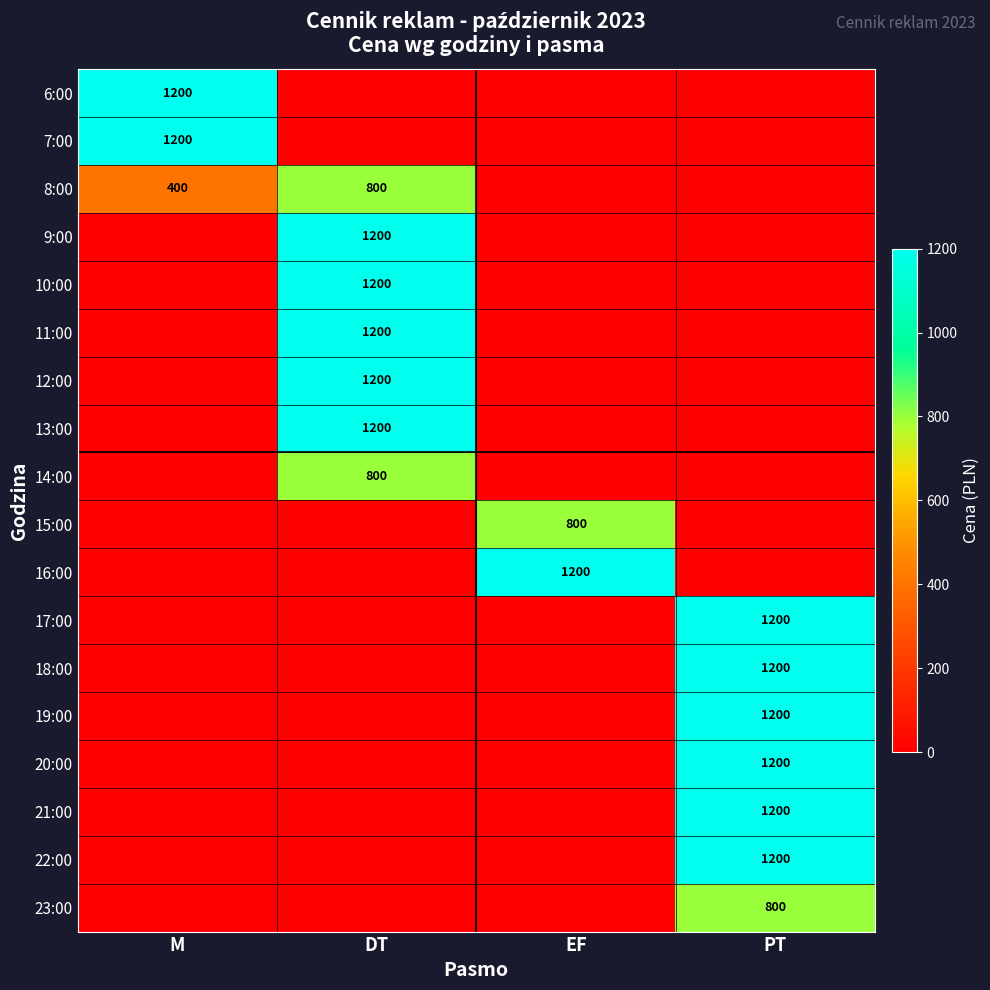

Which series has the widest spread of values?

6:00